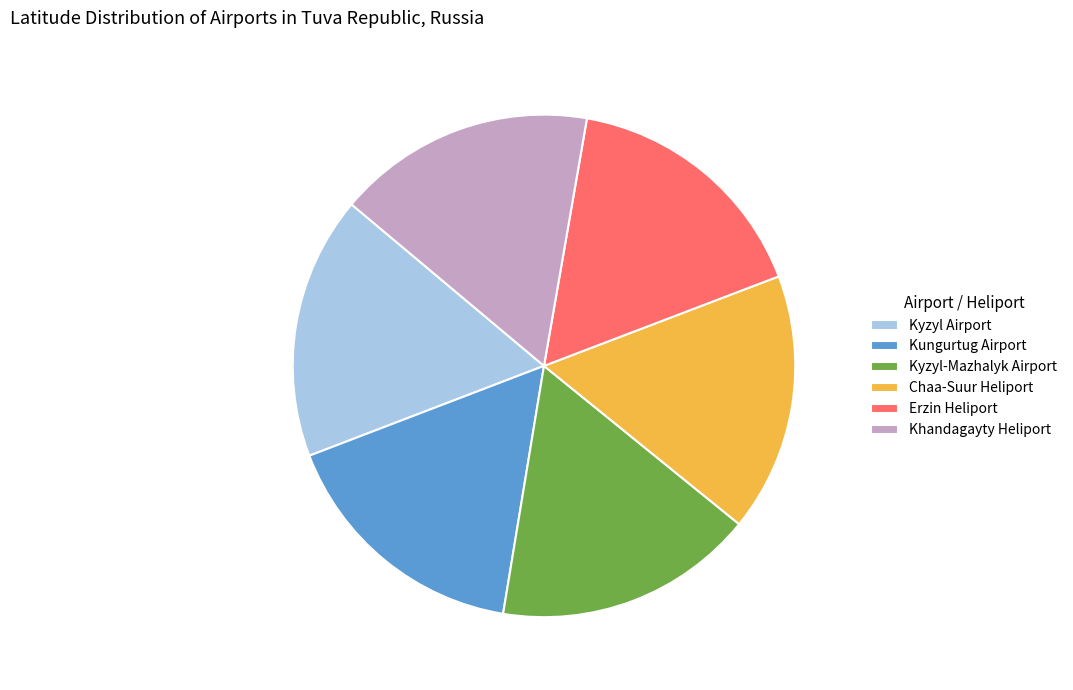

Count the number of slices in the pie.

6